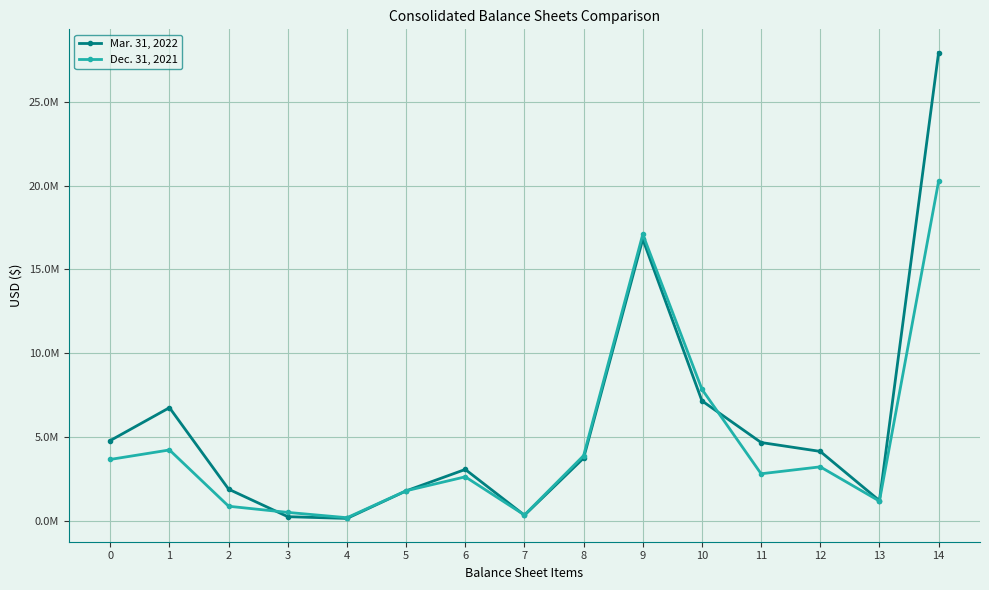

Reading right to left, what are all the values shown in this chart?

Mar. 31, 2022: 14=27928691	13=1201661	12=4136809	11=4667905	10=7154765	9=16801192	8=3738087	7=330205	6=3061164	5=1781788	4=138227	3=242151	2=1882197	1=6747200	0=4785797
Dec. 31, 2021: 14=20248703	13=1172364	12=3216562	11=2802809	10=7844271	9=17088501	8=3886588	7=342962	6=2620993	5=1787824	4=181000	3=497773	2=865019	1=4223990	0=3658846